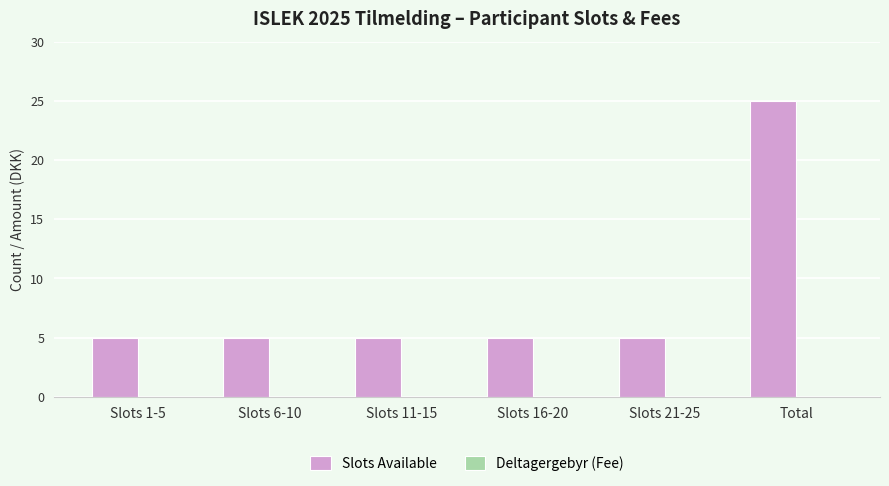

What is the change in value from Slots 16-20 to Total?

+20